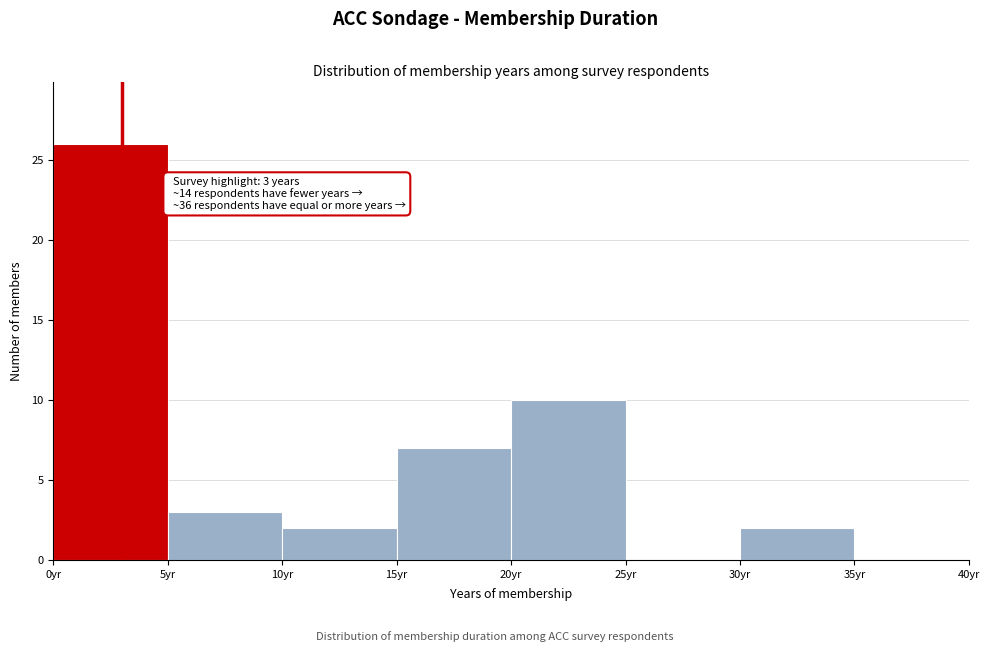

Over which range of the x-axis is the bar tallest?

0 to 5